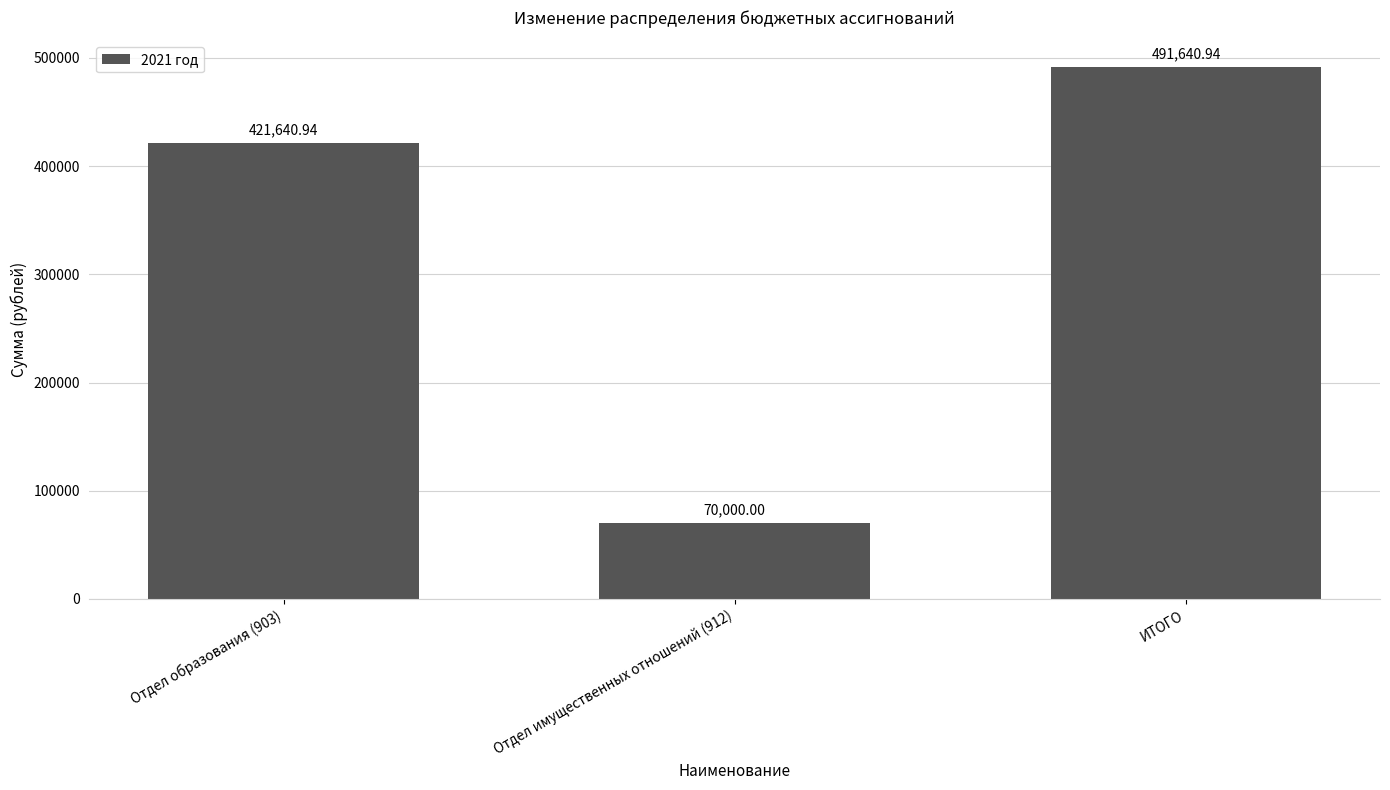

What value does the data have at Отдел образования (903)?

421640.9